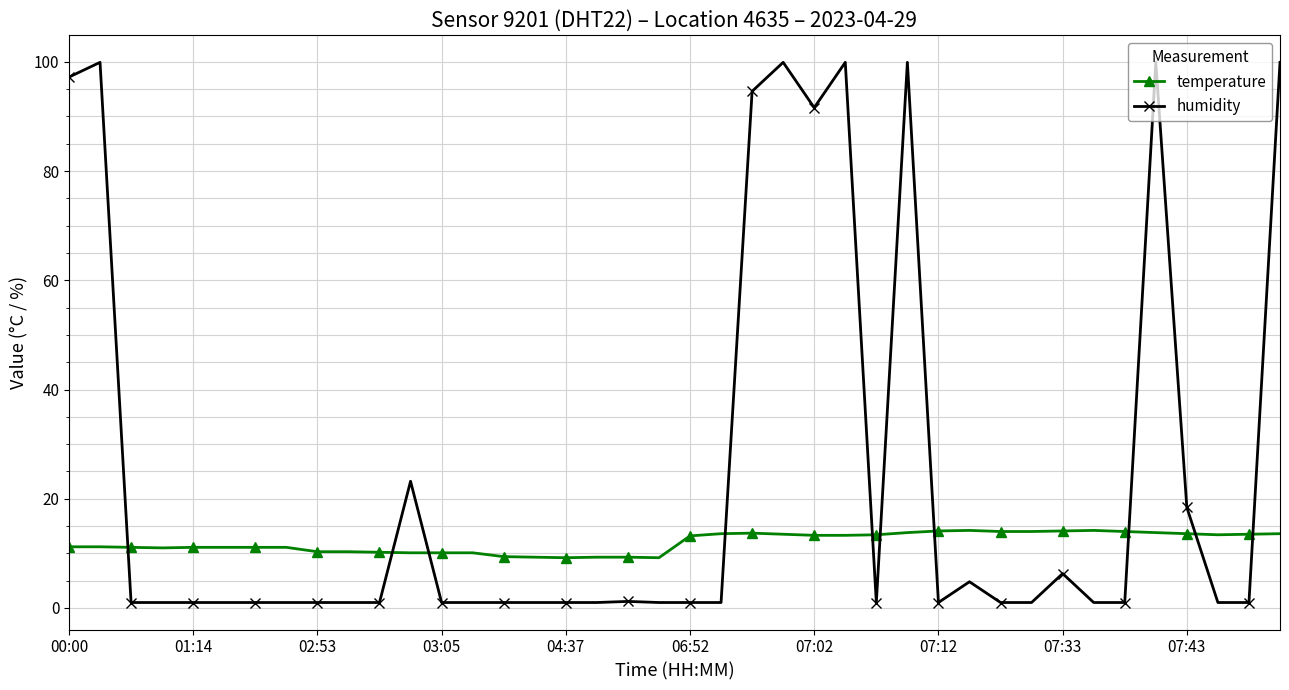

True or false: temperature and humidity intersect in this chart.

True